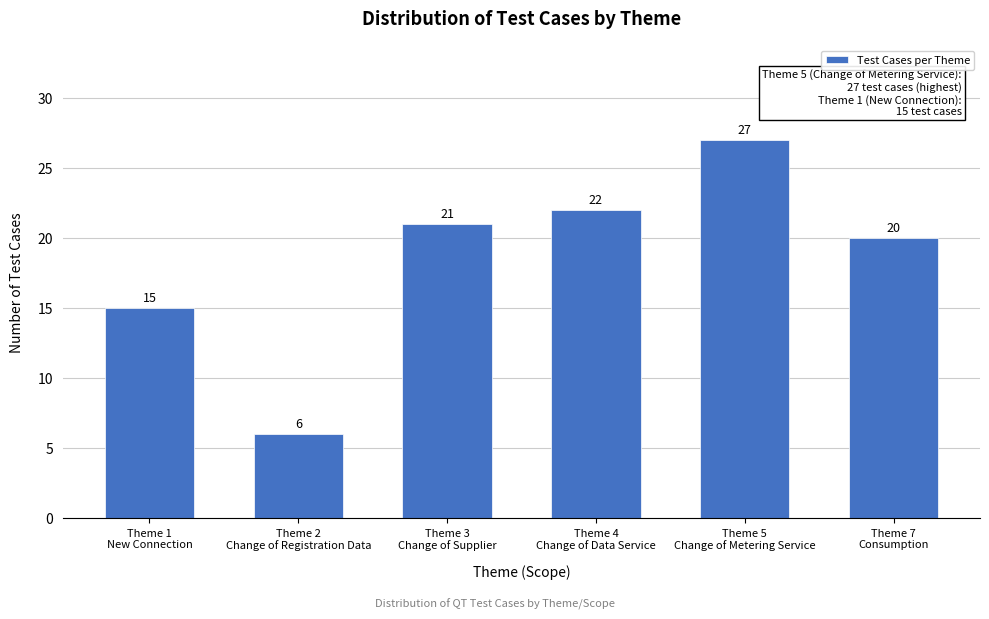

Reading left to right, what are all the values shown in this chart?

15	6	21	22	27	20